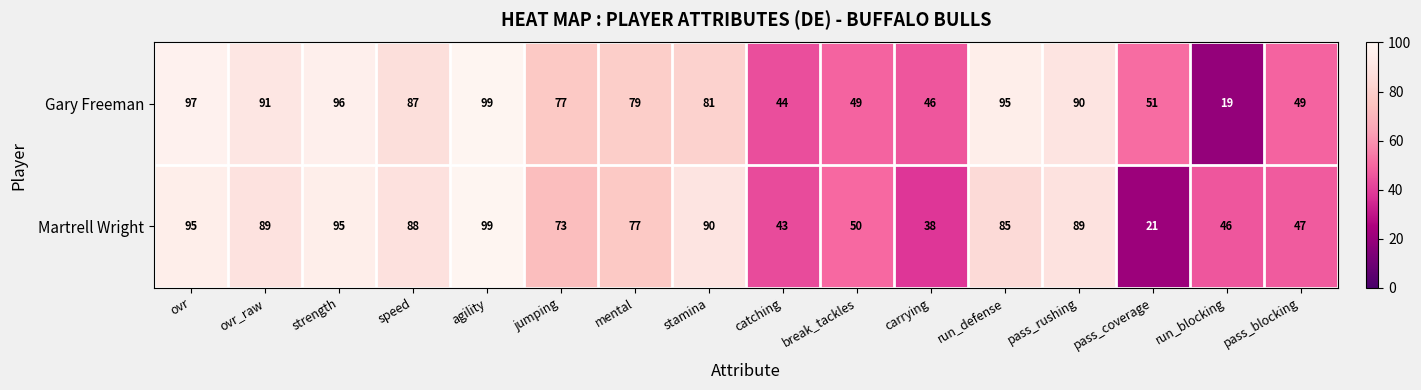

Where is Gary Freeman nearest to the value 59?

pass_coverage